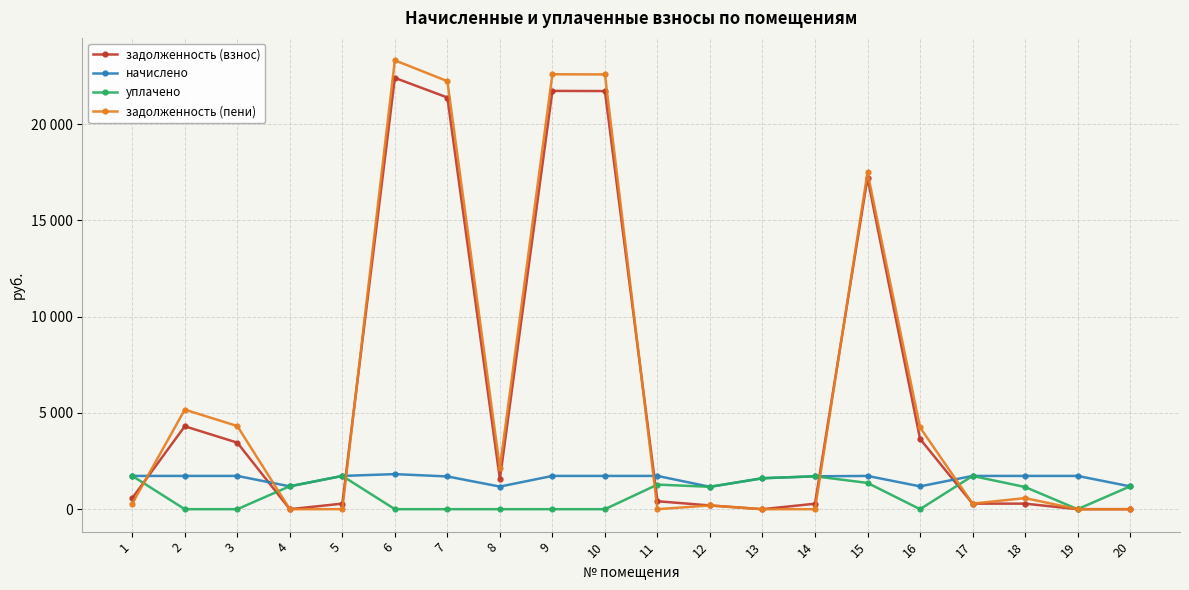

At which label is начислено closest to 1491?

13